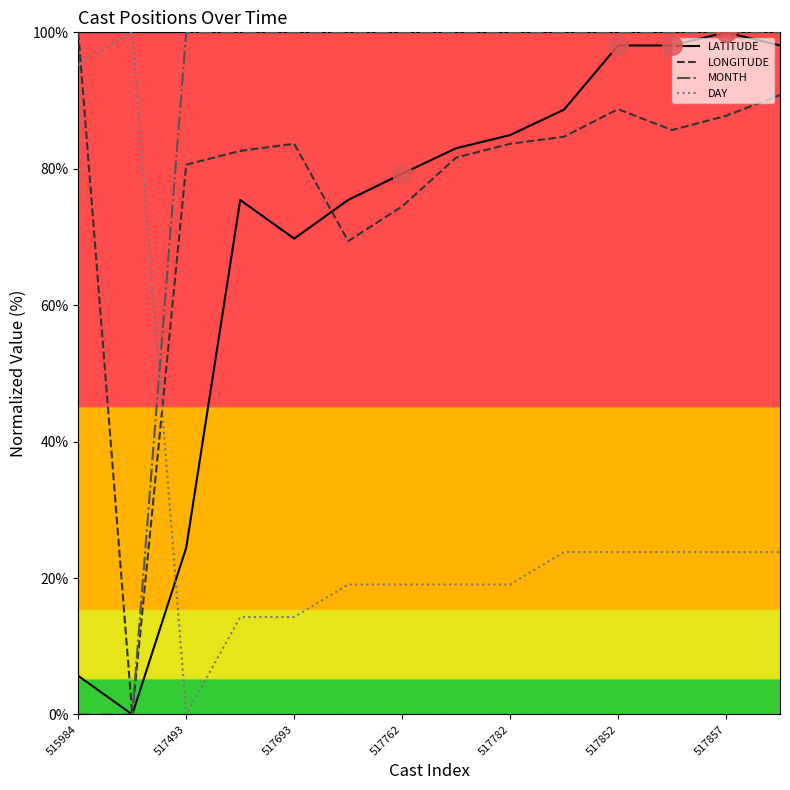

How many lines are shown in the chart?

4